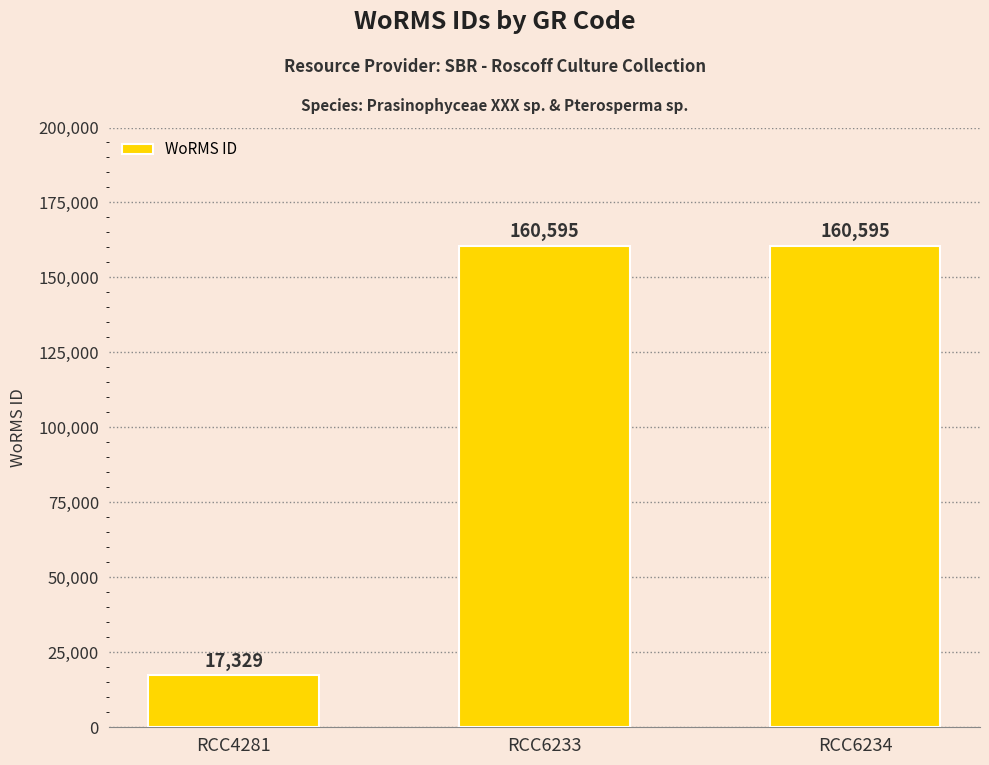

Reading right to left, what are all the values shown in this chart?

RCC6234=160595	RCC6233=160595	RCC4281=17329